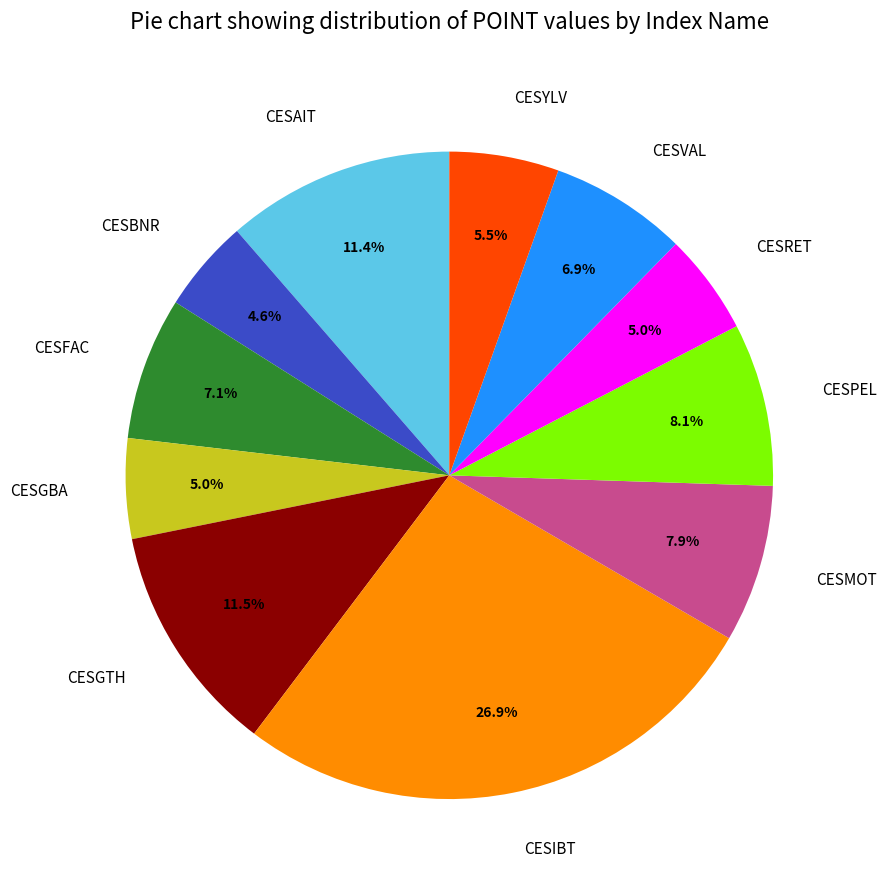

True or false: CESAIT accounts for 11% of the total.

True